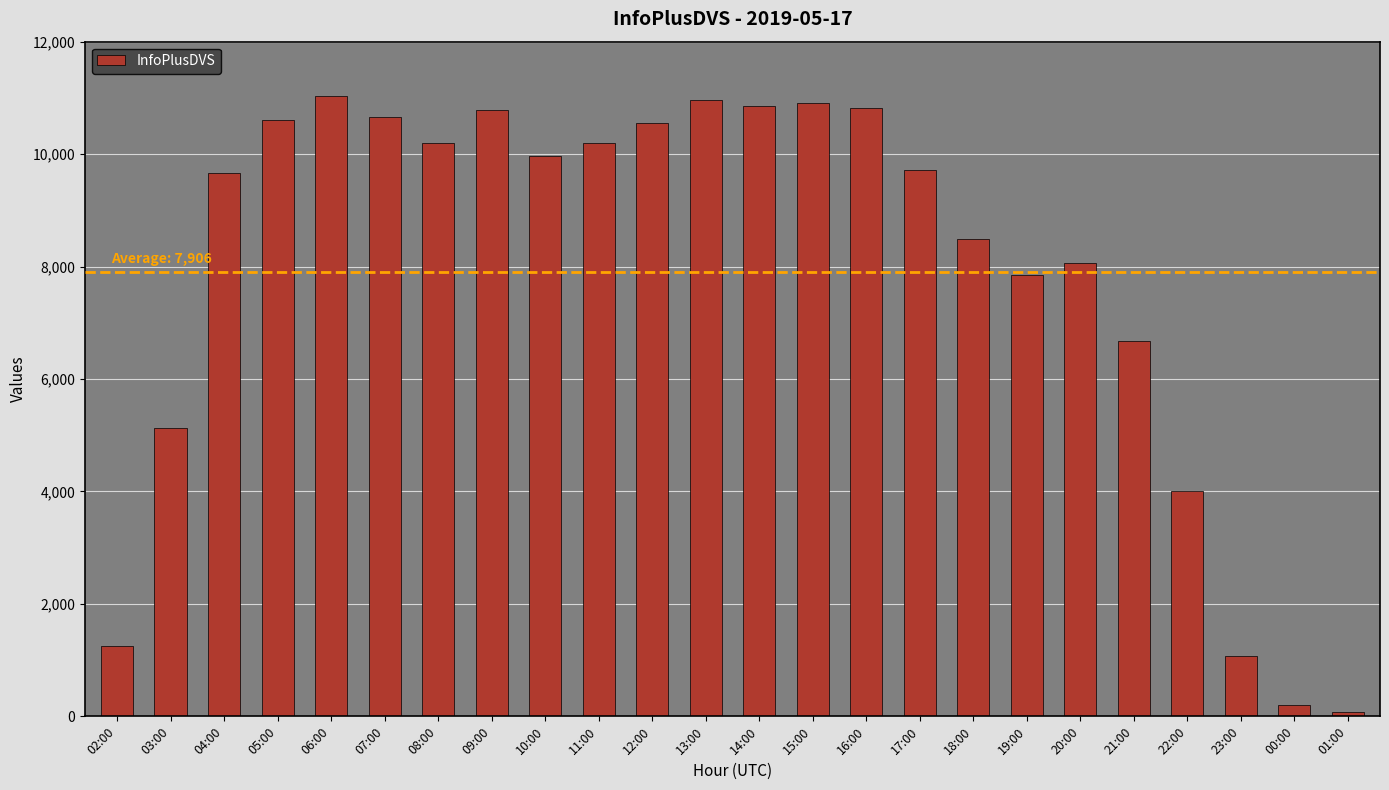

Which label corresponds to the smallest value in the chart?

01:00